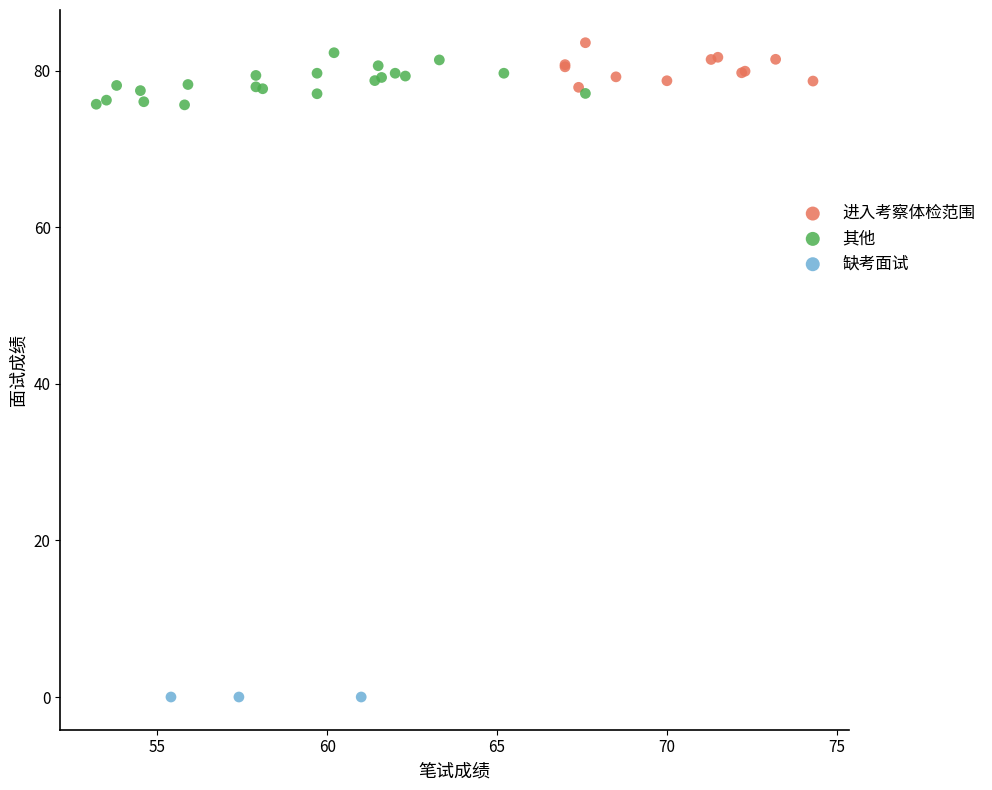

Which series contains the lowest Y value?

缺考面试